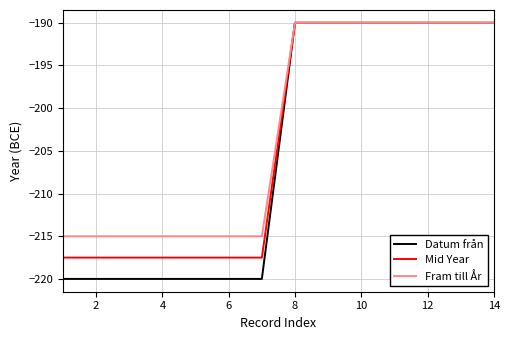

List the series in order of their overall mean, lowest first.

Datum från, Mid Year, Fram till År